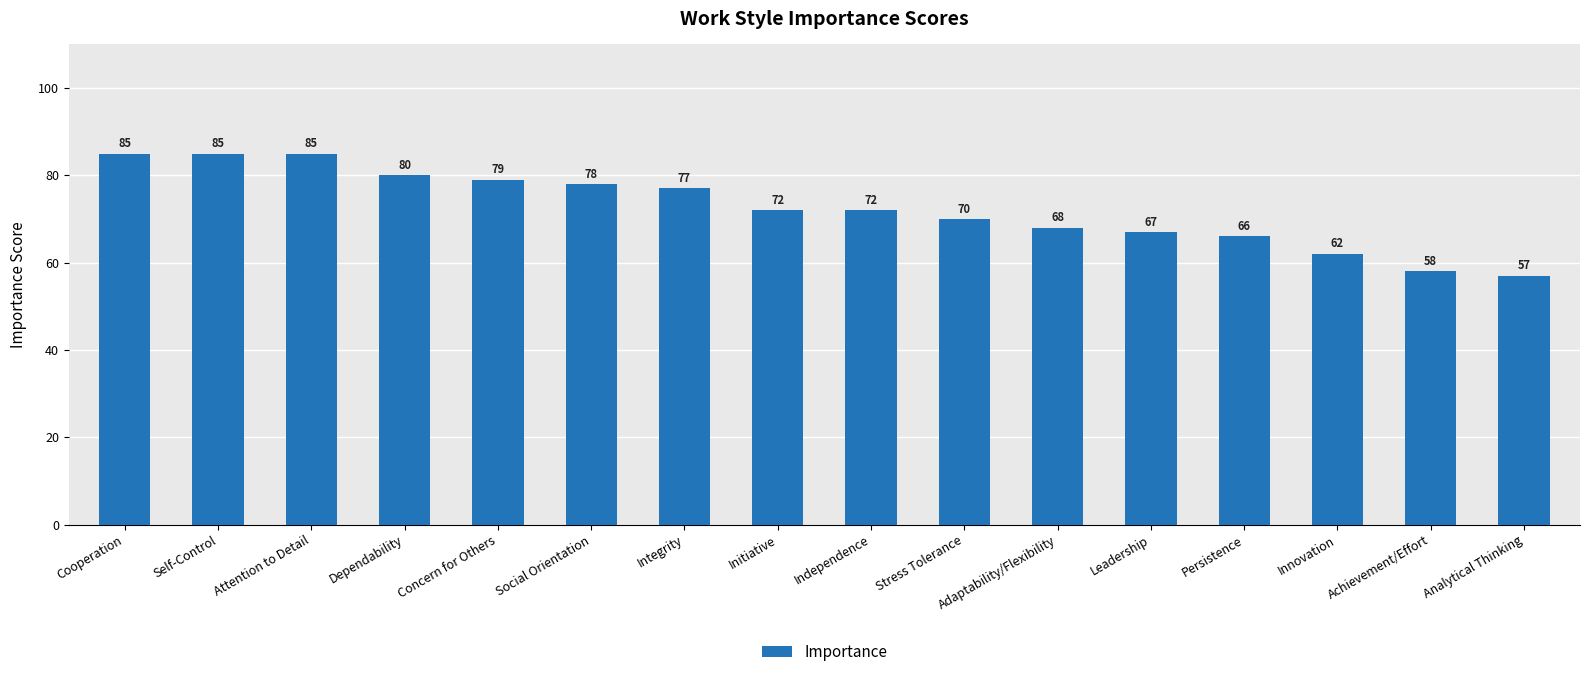

Reading left to right, list all the values displayed in this chart.

Cooperation=85	Self-Control=85	Attention to Detail=85	Dependability=80	Concern for Others=79	Social Orientation=78	Integrity=77	Initiative=72	Independence=72	Stress Tolerance=70	Adaptability/Flexibility=68	Leadership=67	Persistence=66	Innovation=62	Achievement/Effort=58	Analytical Thinking=57